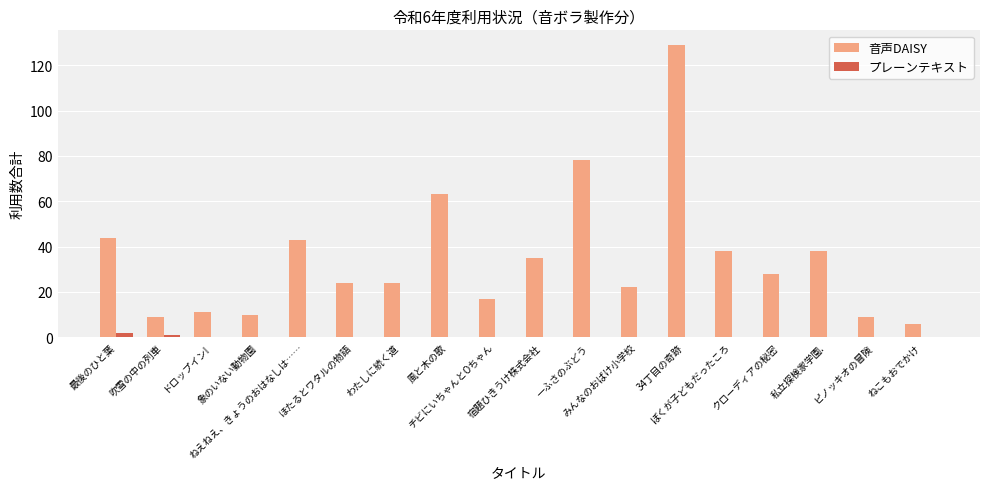

Reading left to right, what are all the values shown in this chart?

音声DAISY: 44	9	11	10	43	24	24	63	17	35	78	22	129	38	28	38	9	6
プレーンテキスト: 2	1	0	0	0	0	0	0	0	0	0	0	0	0	0	0	0	0